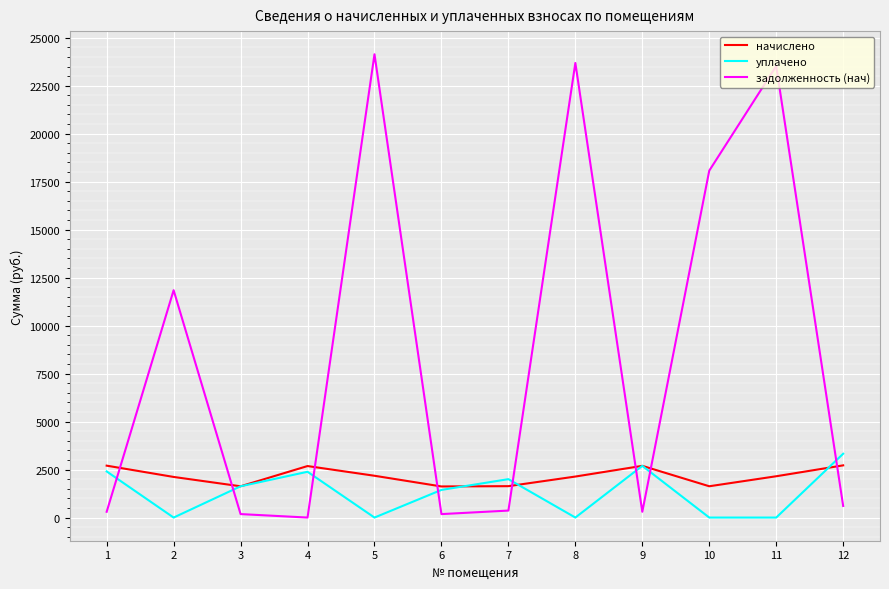

The уплачено series shows 0.0 at 2. True or false?

True